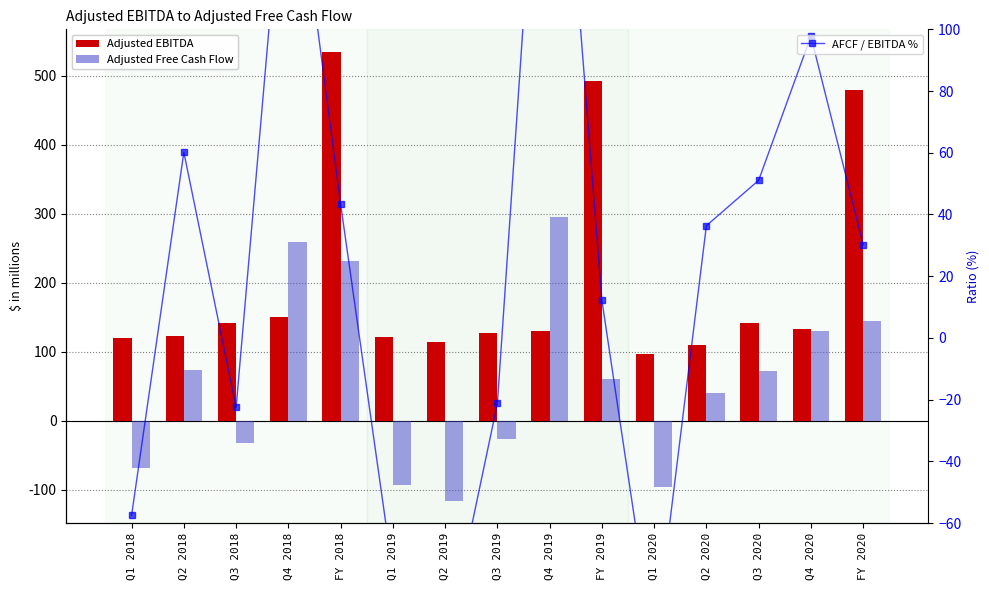

What is the difference between the AFCF / EBITDA % values at Q3 2018 and FY 2018?

65.9